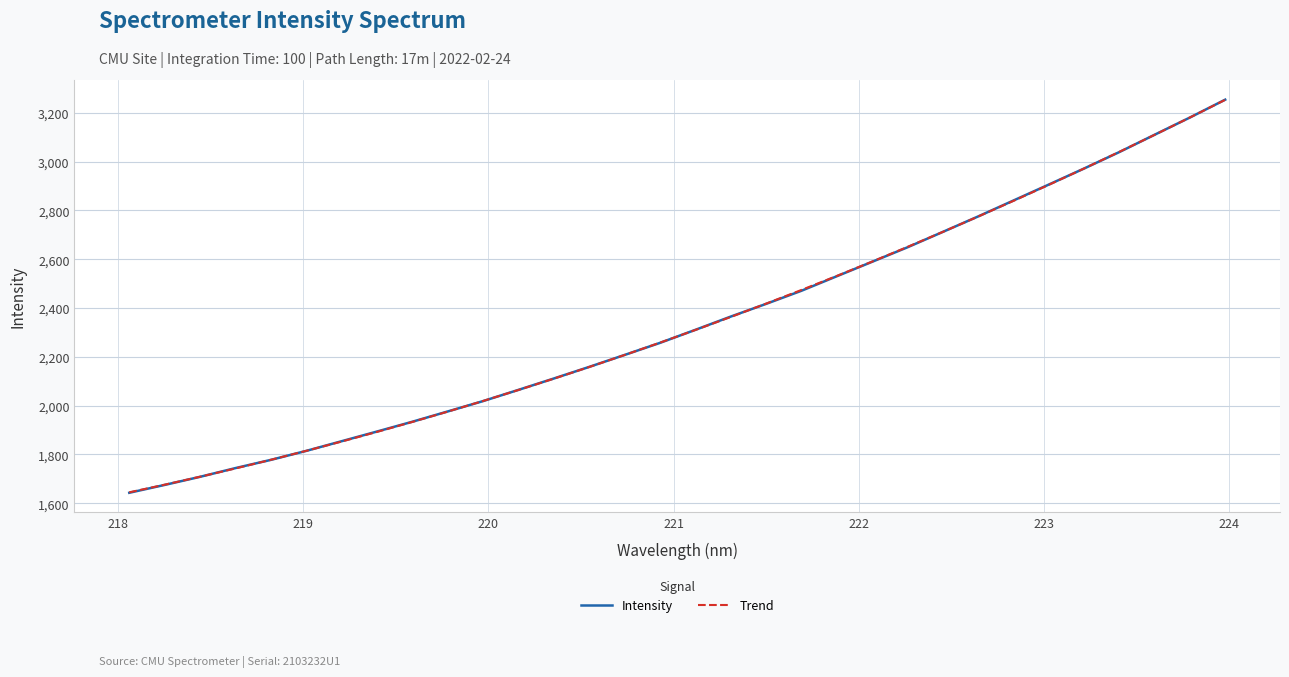

Which series has the widest spread of values?

Intensity